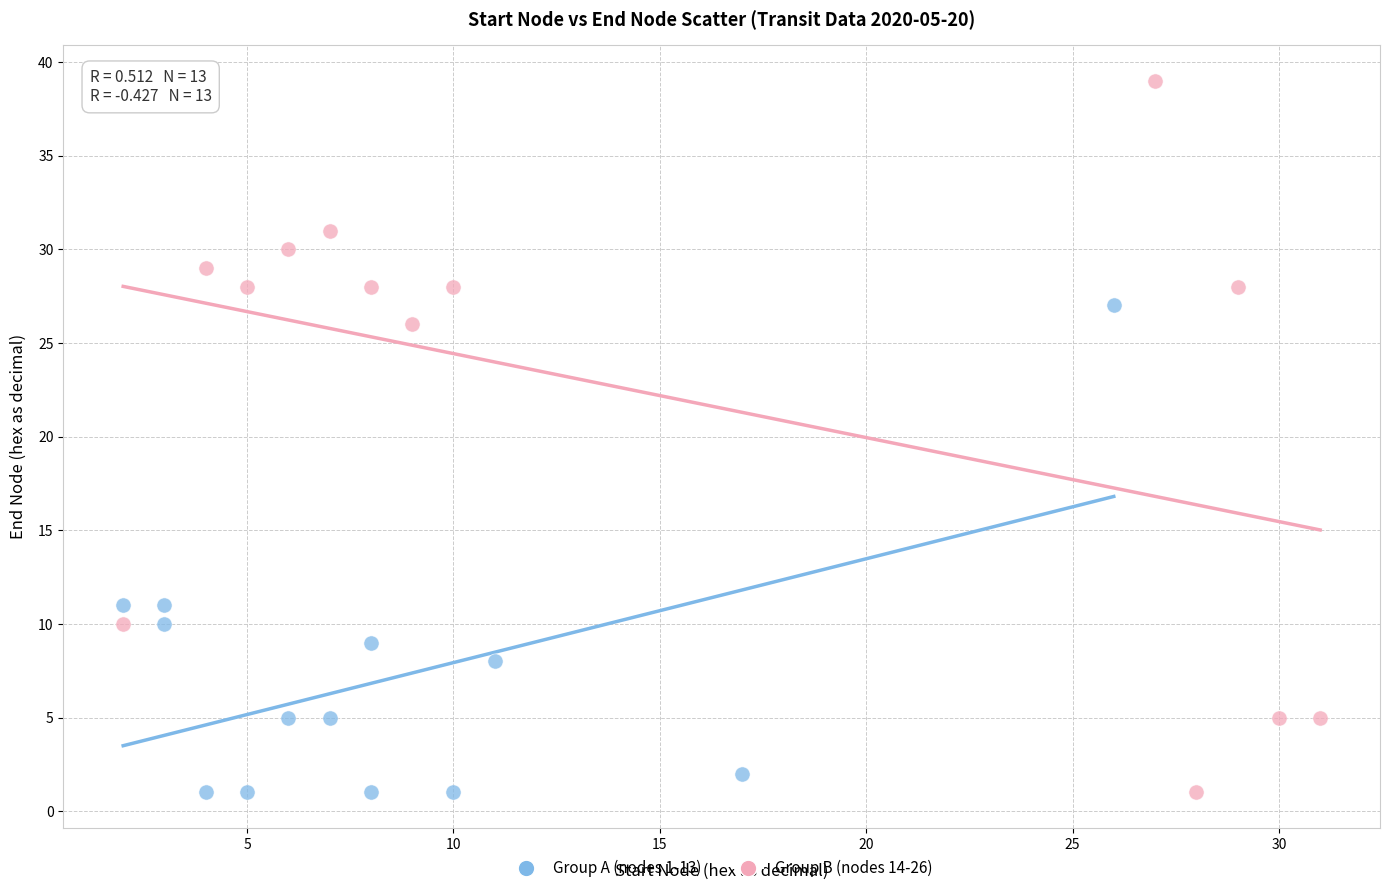

Which series reaches the maximum Y coordinate?

Group B (nodes 14-26)